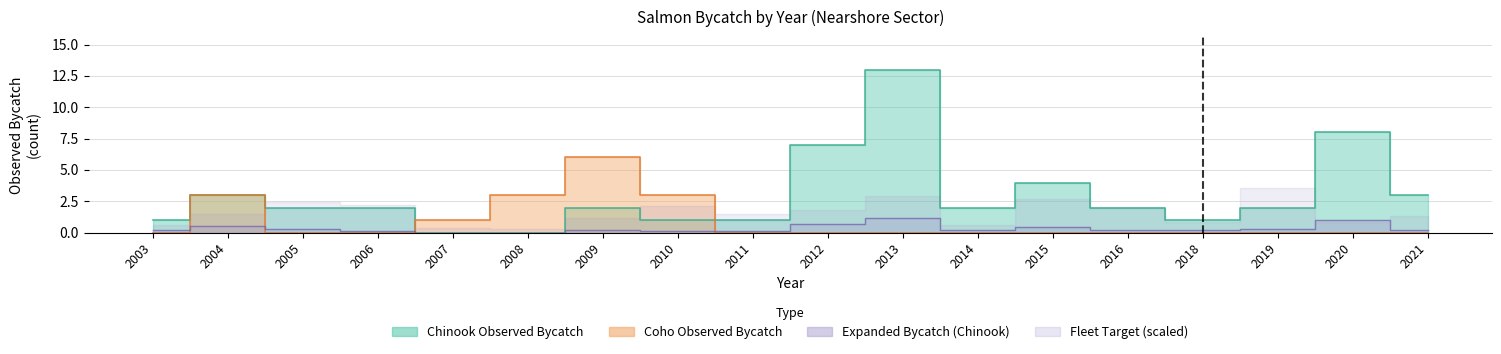

How many interior local valleys does the Observed bycatch (Chinook) series have?

2